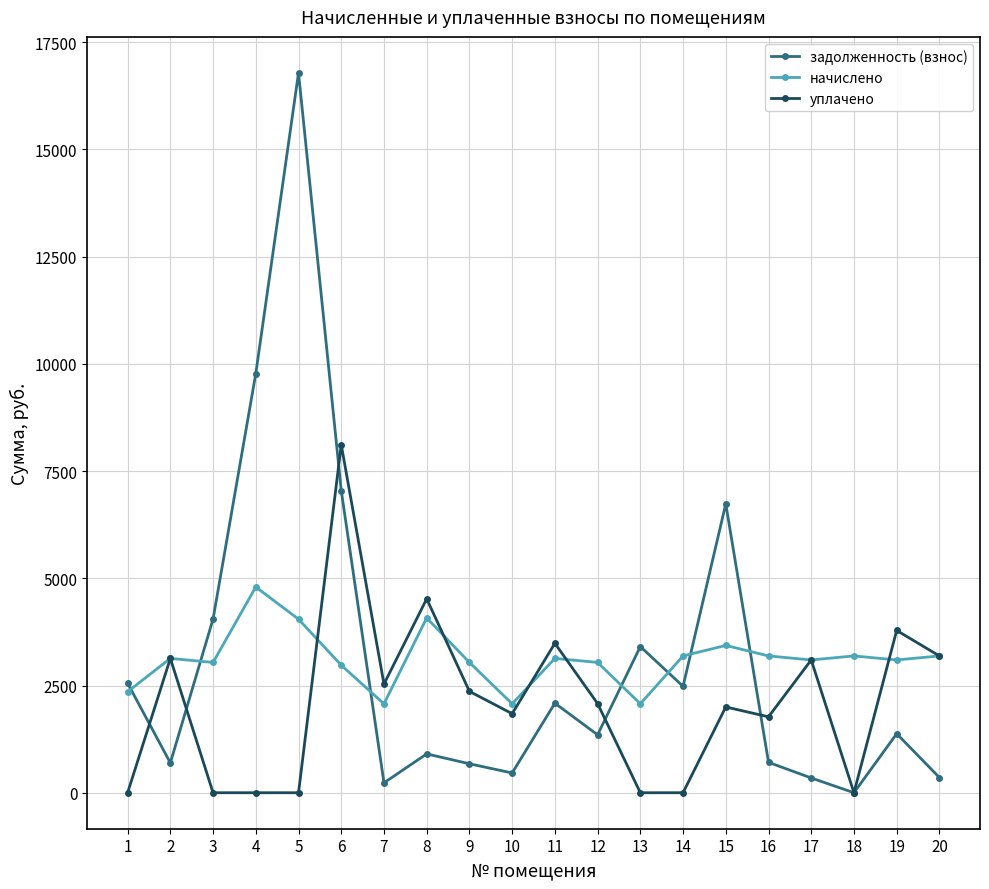

How many data points in уплачено are above 2078?

10